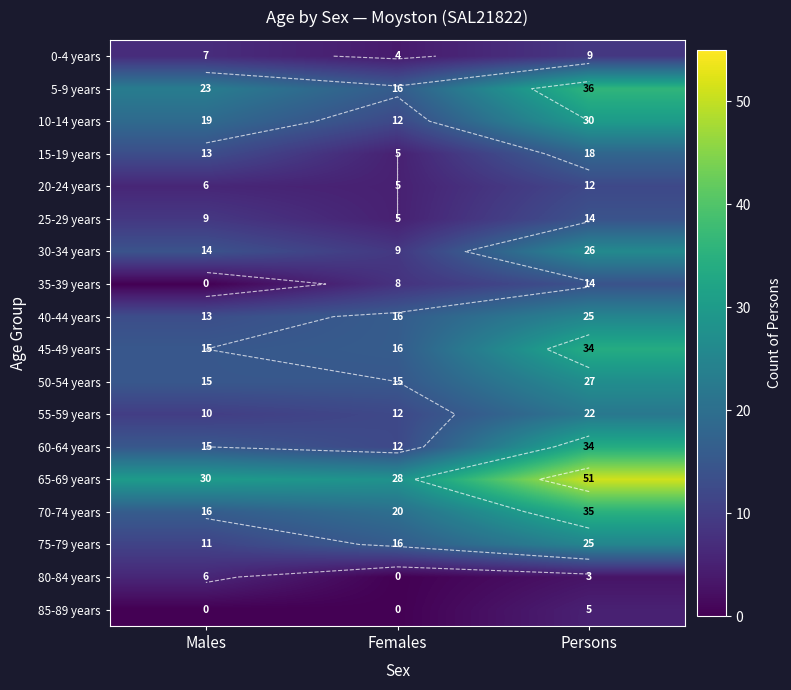

Count the 10-14 years values in the range 12 to 30.

3